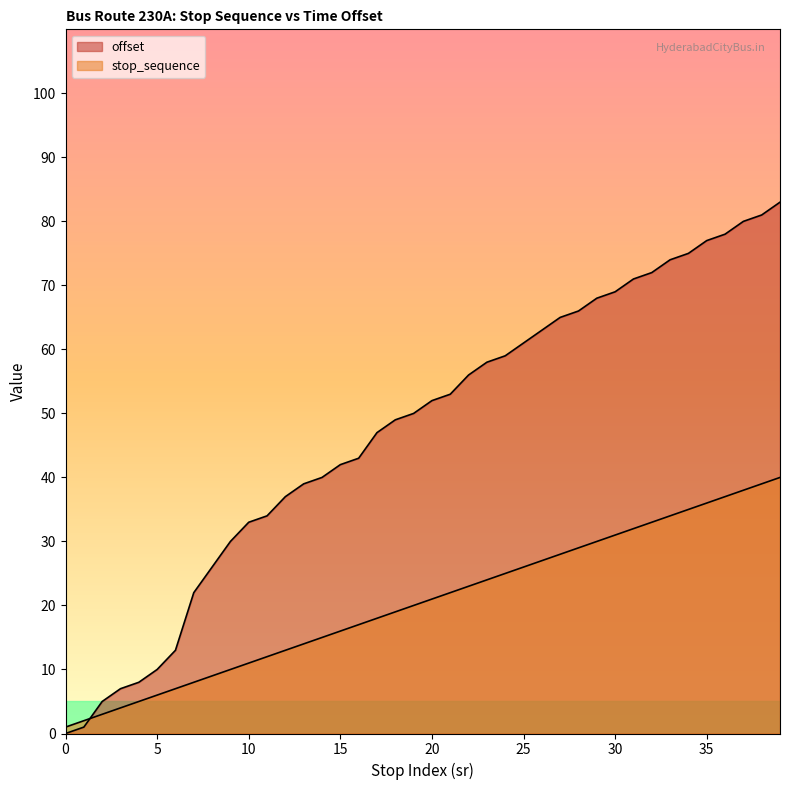

True or false: stop_sequence has more than 1 interior local peaks.

False